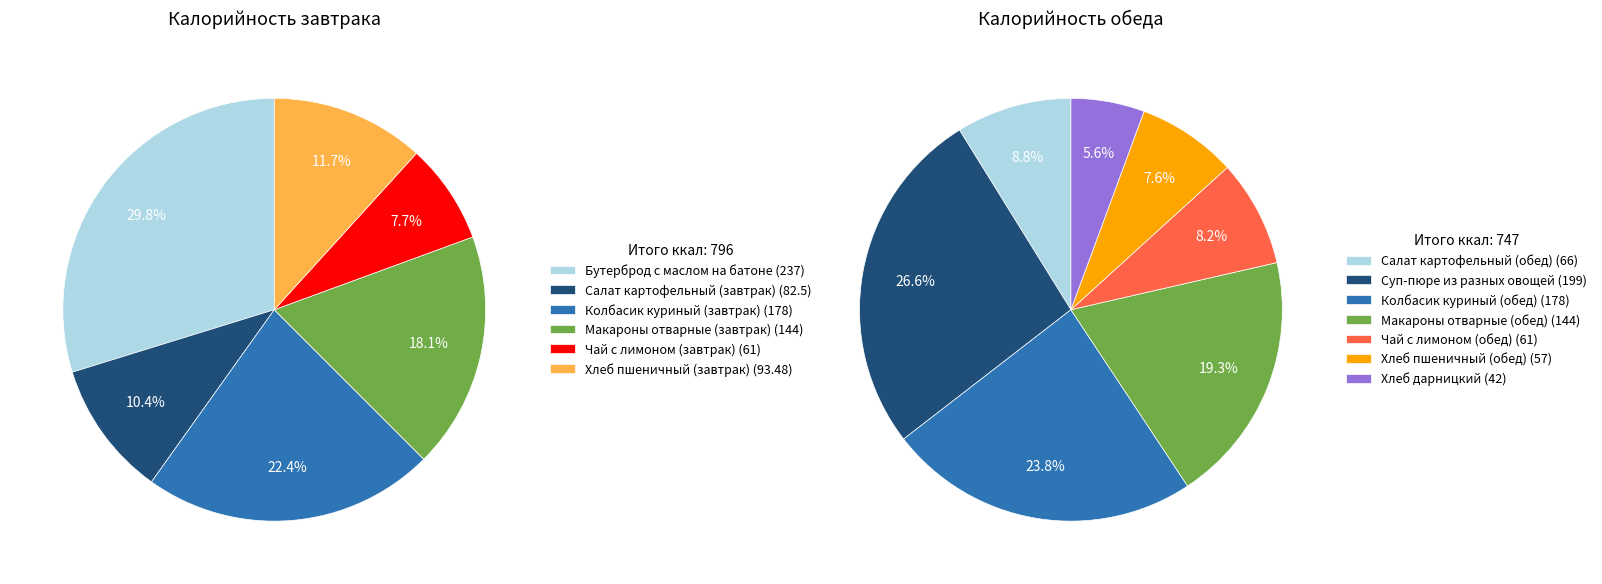

Is it true that Макароны отварные (завтрак) is 18% of the pie?

True